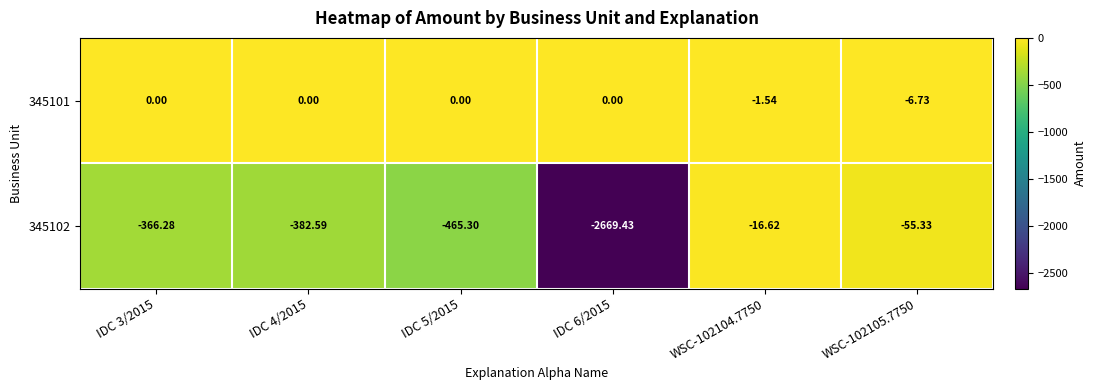

Rank the series by their average value, from highest to lowest.

345101, 345102